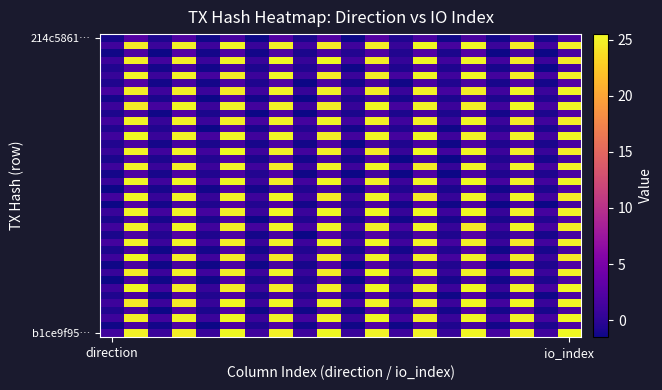

At which category is the sum across all series the highest?

11